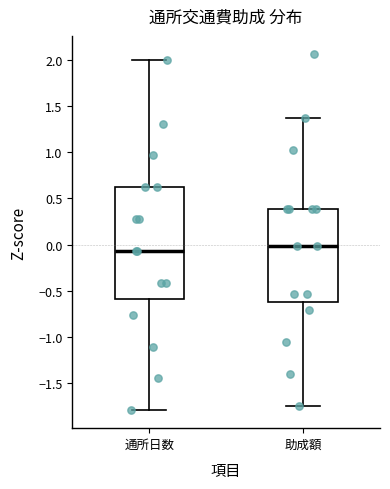

Where does the lower whisker of the box for 助成額 end on the y-axis? The values are not printed on the chart, so give them approximately, as read against the axis.

-1.75